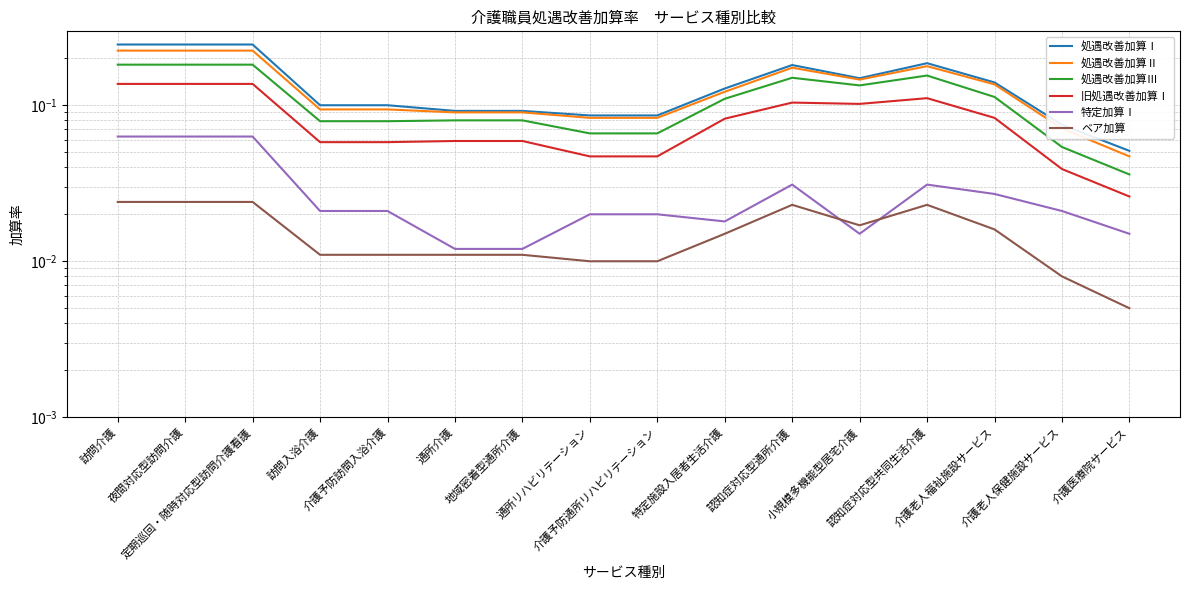

Between 地域密着型通所介護 and 認知症対応型通所介護, which series saw the biggest shift?

処遇改善加算Ⅰ